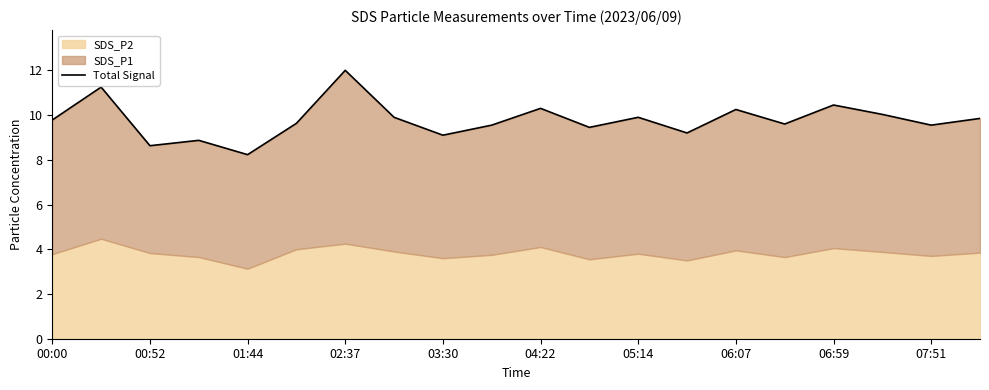

How many points are higher than both their immediate neighbors (excluding endpoints)?

7